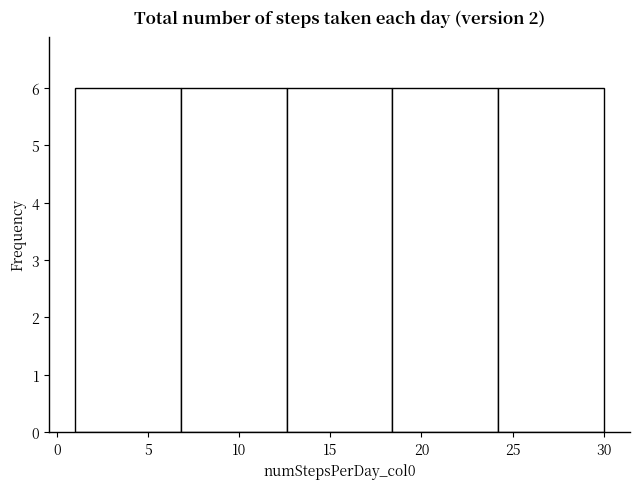

Reading left to right, list every bar in this chart as the range it spans on the x-axis followed by its height. Neither the bar edges nor the heights are printed on the chart, so give them approximately, as read against the axes.

1.0 to 6.8: 6
6.8 to 12.6: 6
12.6 to 18.4: 6
18.4 to 24.2: 6
24.2 to 30.0: 6